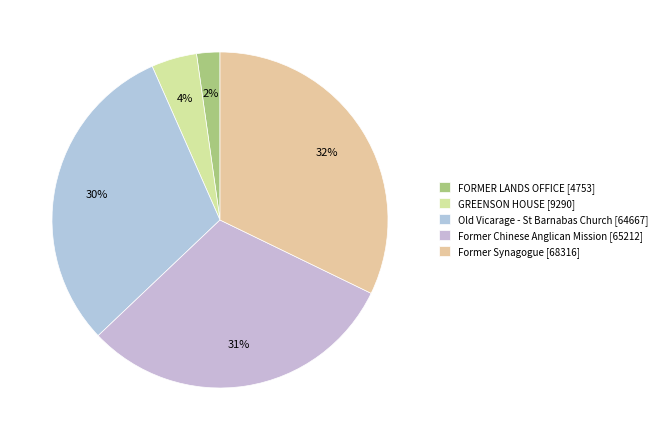

Which category has the biggest portion of the pie?

Former Synagogue